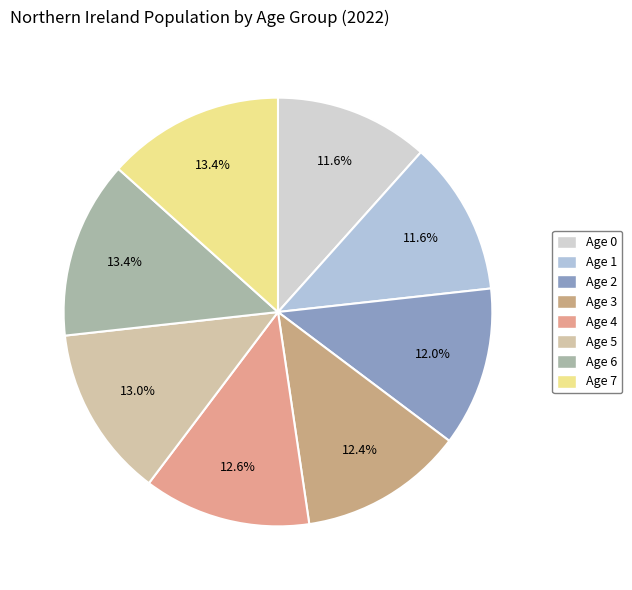

Does any single category account for the majority?

No